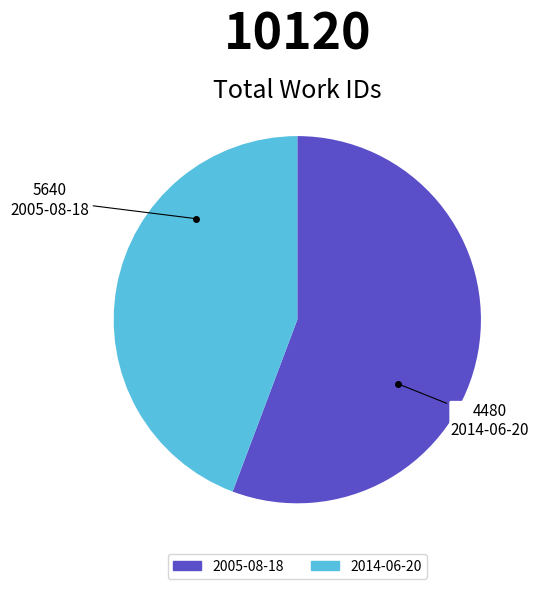

Rank the categories by value from highest to lowest.

2005-08-18, 2014-06-20